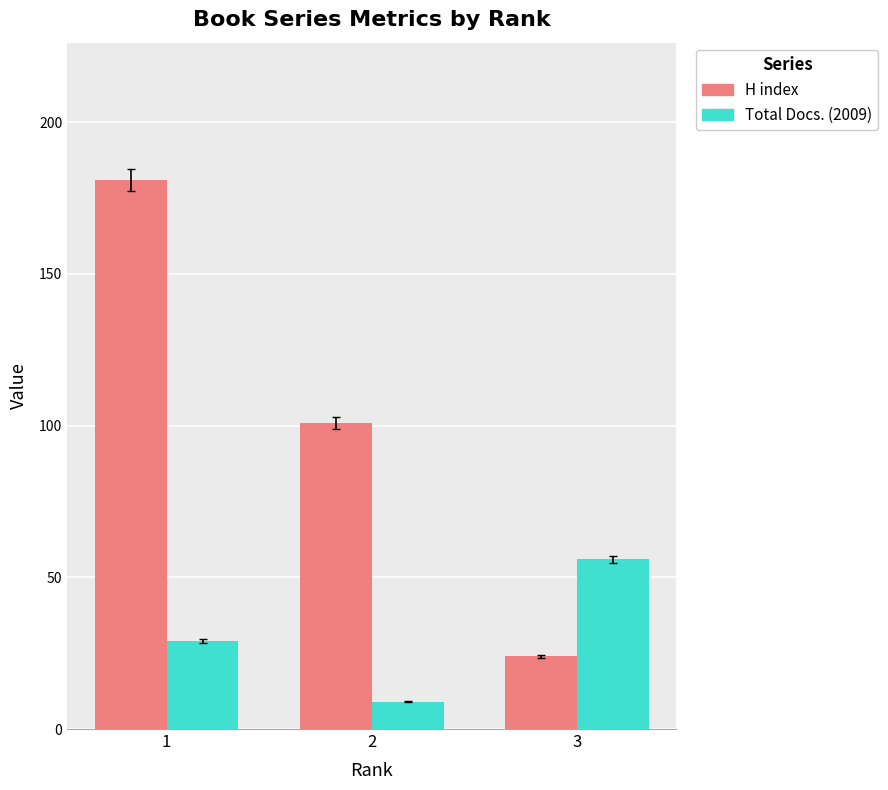

Rank the series by their average value, from highest to lowest.

H index, Total Docs. (2009)